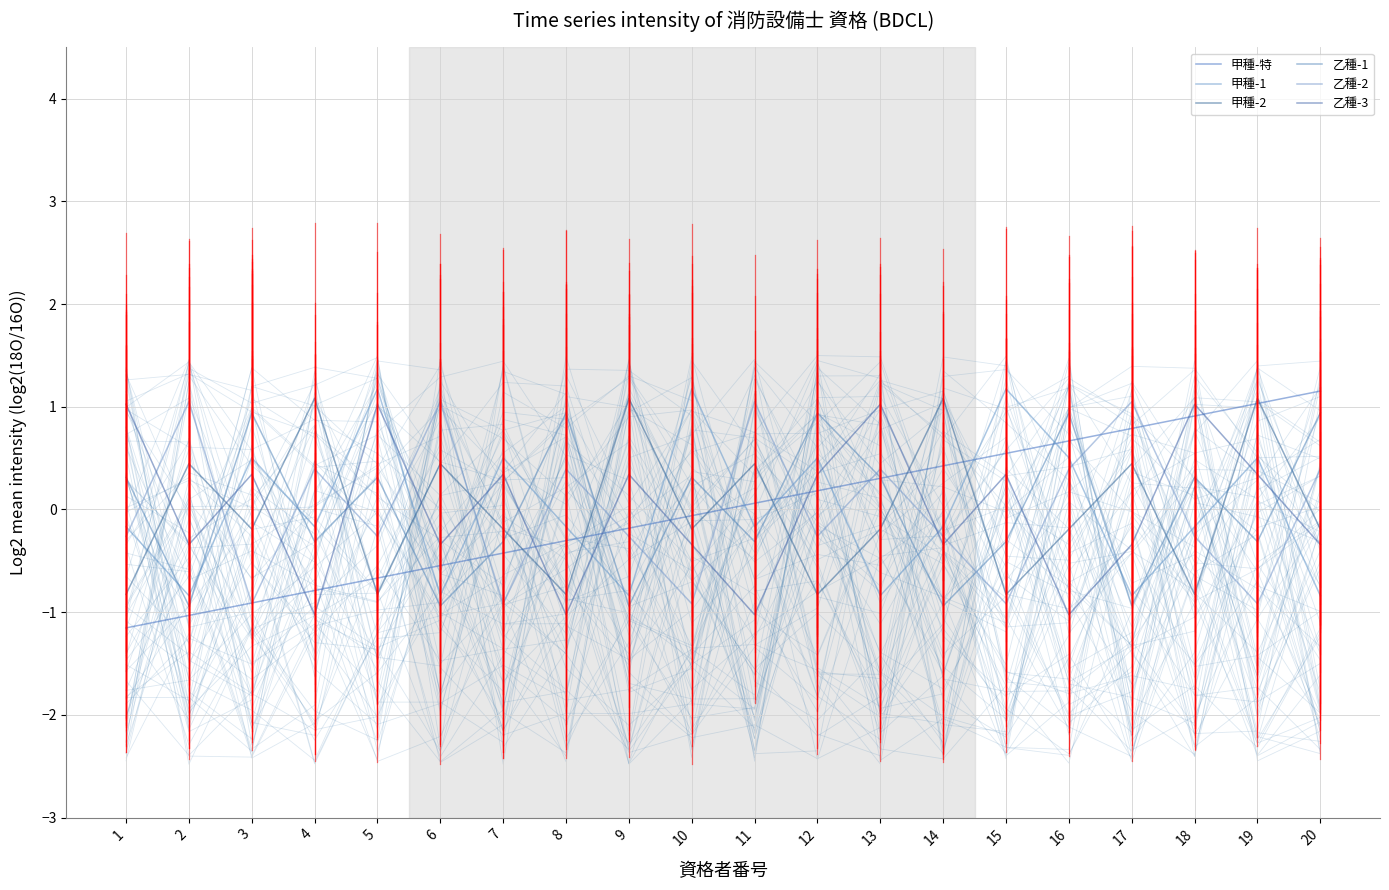

What is the value of the 乙種-1 point at the 7th from the left?

-0.3